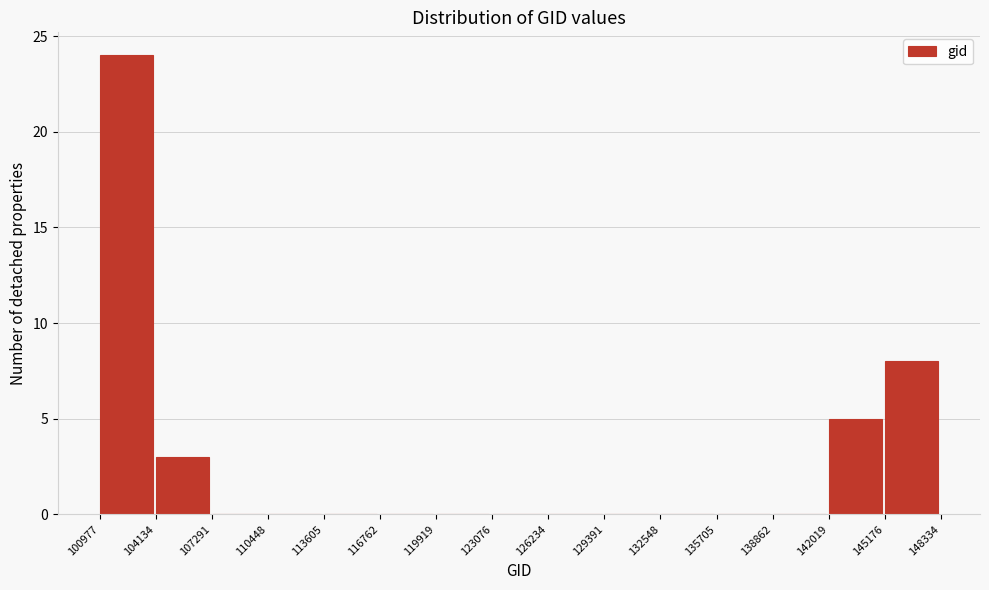

Reading left to right, list every bar in this chart as the range it spans on the x-axis followed by its height. The values are not printed on the chart, so give them approximately, as read against the axis.

100977 to 104134: 24
104134 to 107291: 3
107291 to 110448: 0
110448 to 113605: 0
113605 to 116762: 0
116762 to 119919: 0
119919 to 123076: 0
123076 to 126234: 0
126234 to 129391: 0
129391 to 132548: 0
132548 to 135705: 0
135705 to 138862: 0
138862 to 142019: 0
142019 to 145176: 5
145176 to 148334: 8